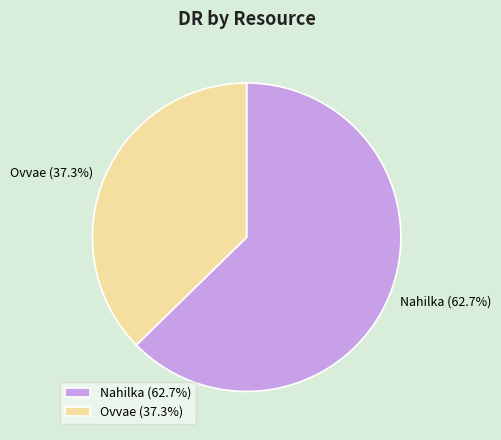

Which category has the biggest portion of the pie?

Nahilka